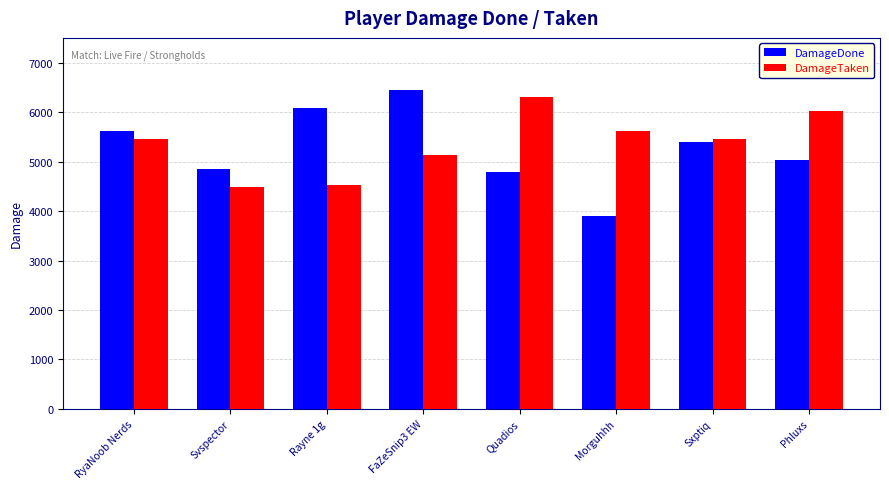

At which label does DamageTaken first exceed 5454?

Quadios